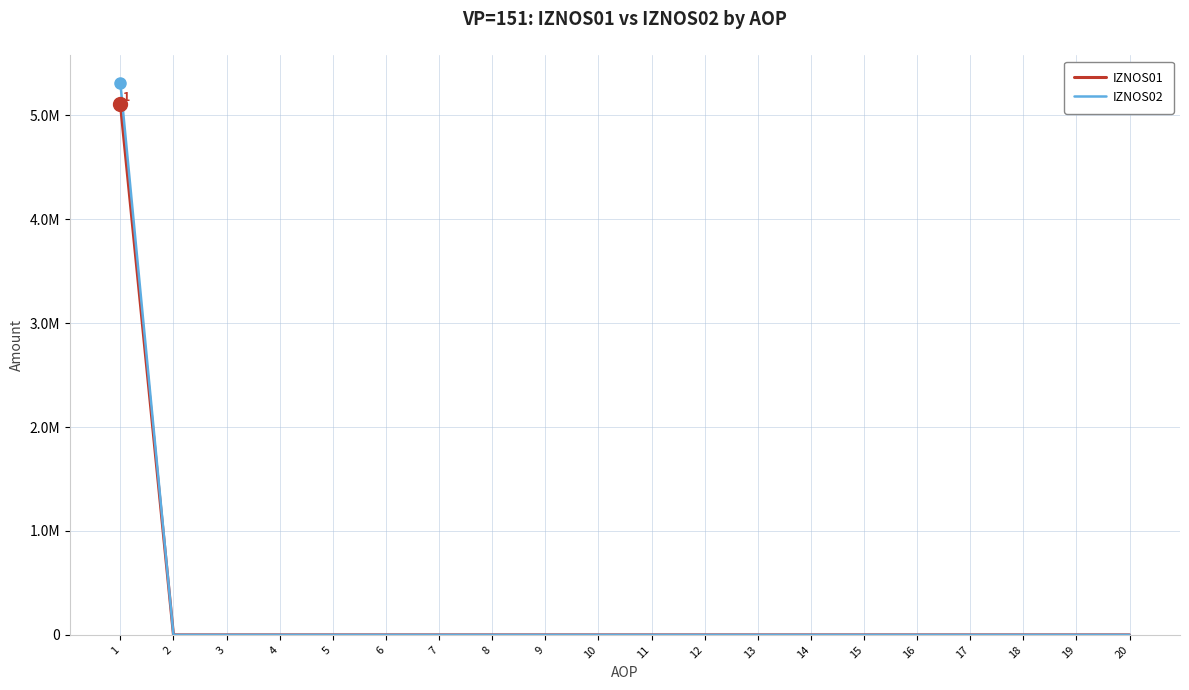

The IZNOS02 series shows 0.0 at 10. True or false?

True